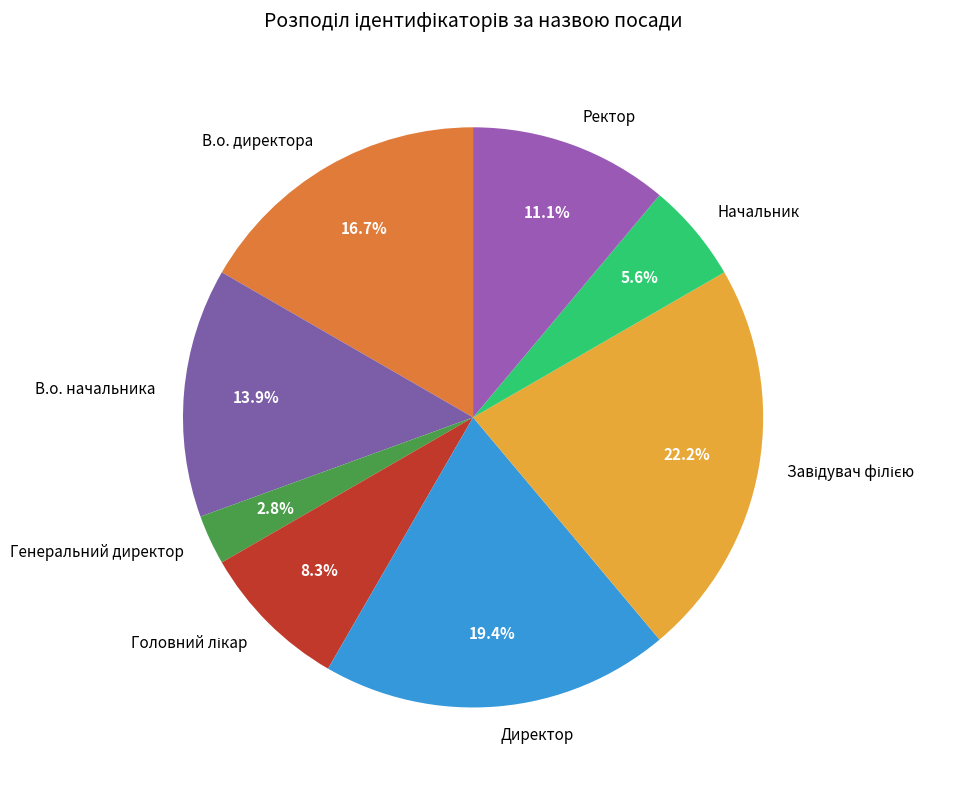

Between Генеральний директор and Директор, which is larger?

Директор